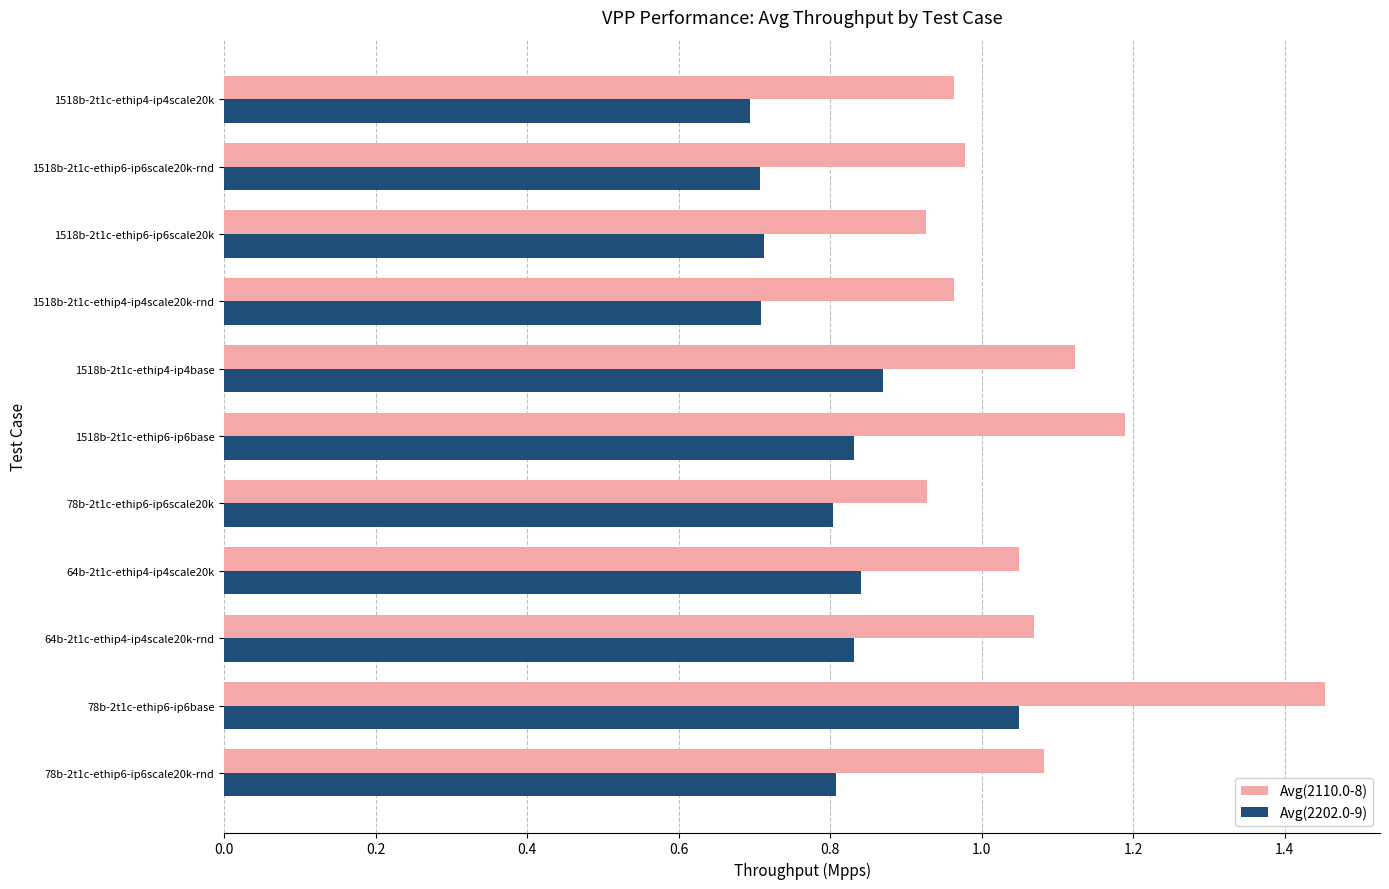

Which series has the largest total across all categories?

Avg(2110.0-8)